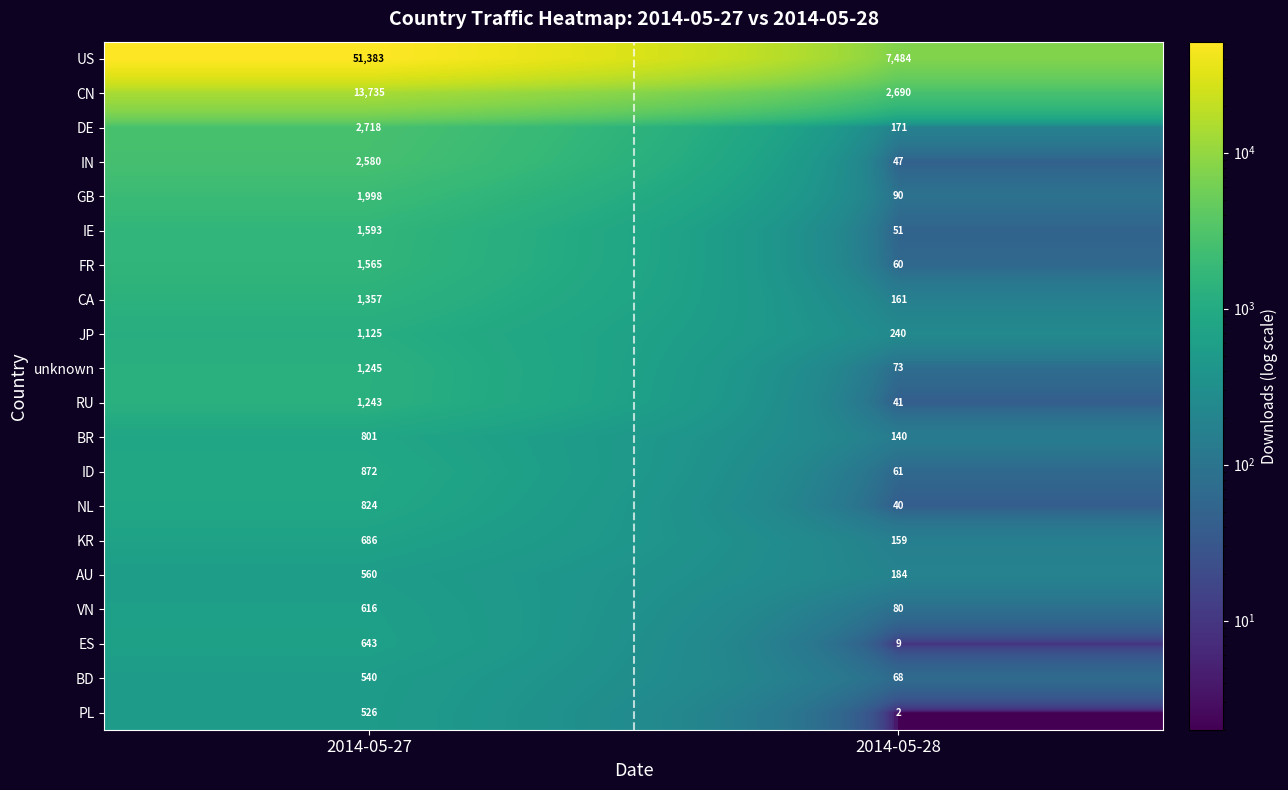

What is the maximum value shown in the chart?

51383